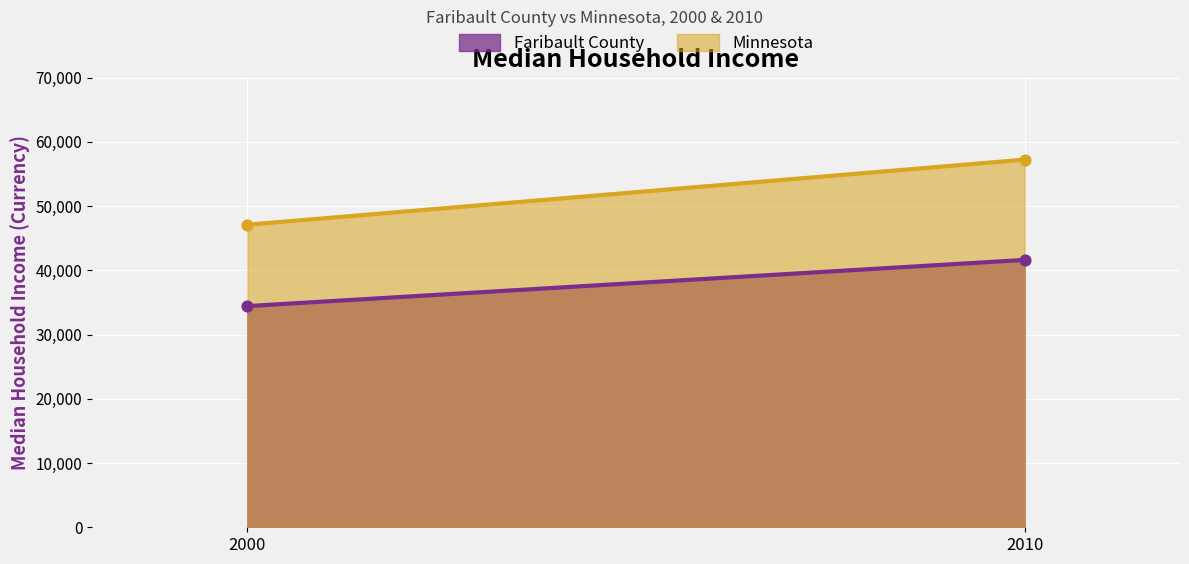

Is the value of Minnesota at 2010 greater than the value of Faribault County at 2010?

Yes